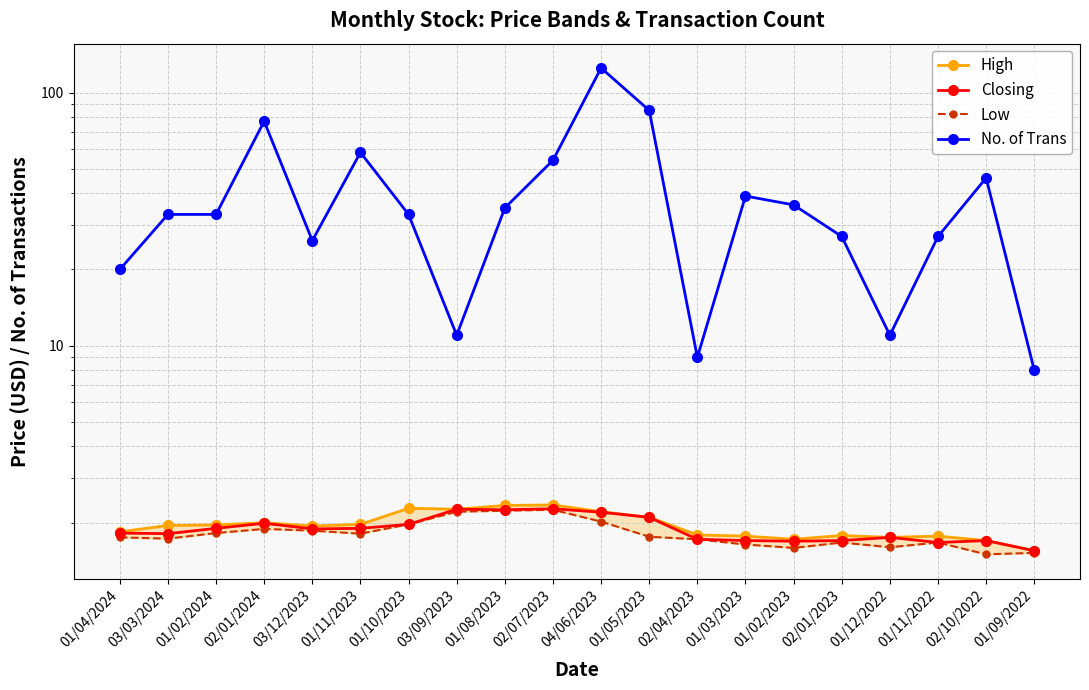

Reading right to left, list all the values displayed in this chart.

High: 1.6	1.7	1.8	1.8	1.8	1.7	1.8	1.8	2.1	2.2	2.4	2.3	2.3	2.3	2.0	1.9	2.0	2.0	1.9	1.8
Closing: 1.6	1.7	1.7	1.8	1.7	1.7	1.7	1.7	2.1	2.2	2.3	2.2	2.3	2.0	1.9	1.9	2.0	1.9	1.8	1.8
Low: 1.5	1.5	1.7	1.6	1.7	1.6	1.6	1.7	1.8	2.0	2.2	2.2	2.2	2.0	1.8	1.9	1.9	1.8	1.7	1.8
No. of Trans: 8.0	46.0	27.0	11.0	27.0	36.0	39.0	9.0	85.0	125.0	54.0	35.0	11.0	33.0	58.0	26.0	77.0	33.0	33.0	20.0